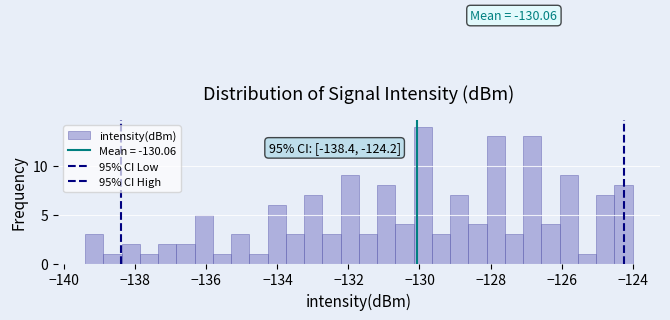

Read against the x-axis, roughly where is the centre of the tallest bar?

-130.0